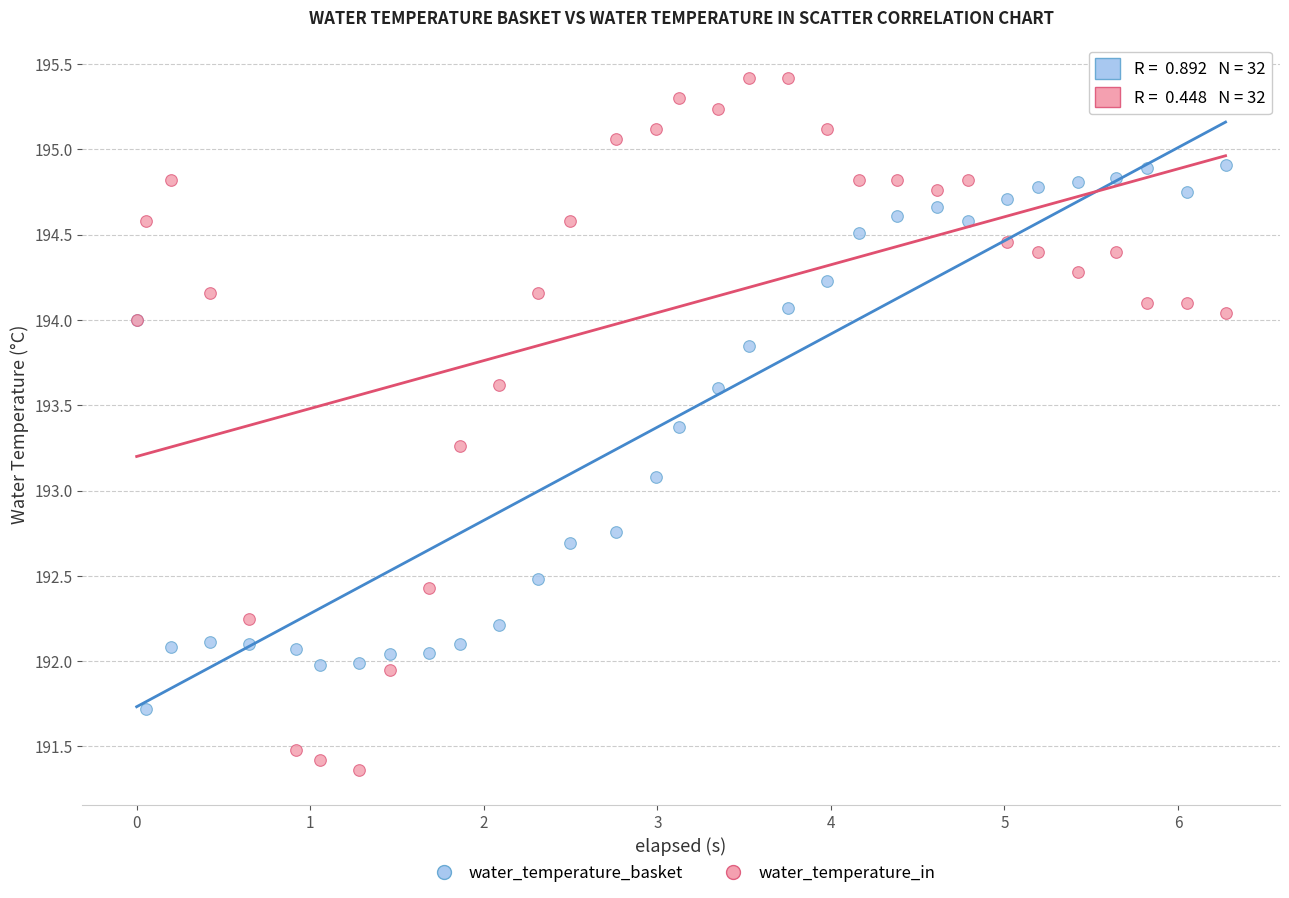

Which series has the largest Y range (max minus min)?

water_temperature_in